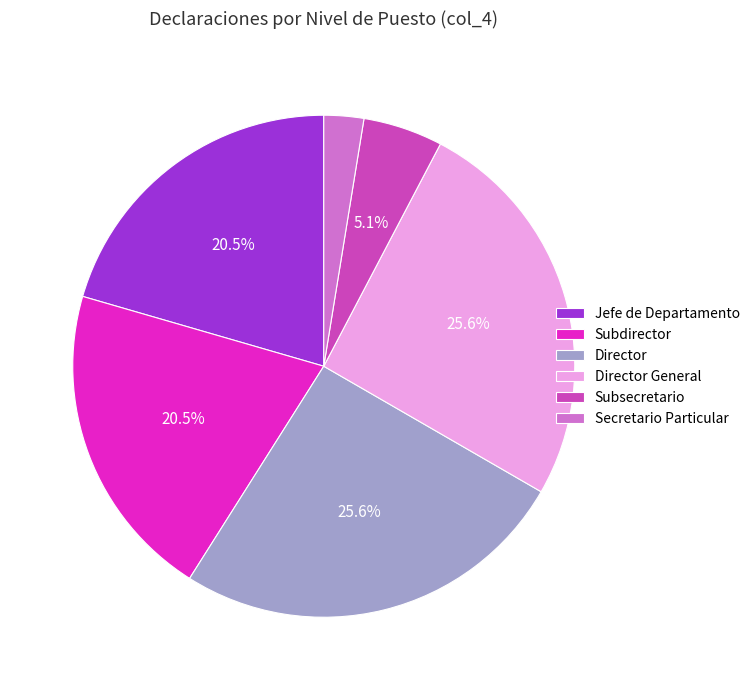

The Director General slice represents 30% of the pie. True or false?

False